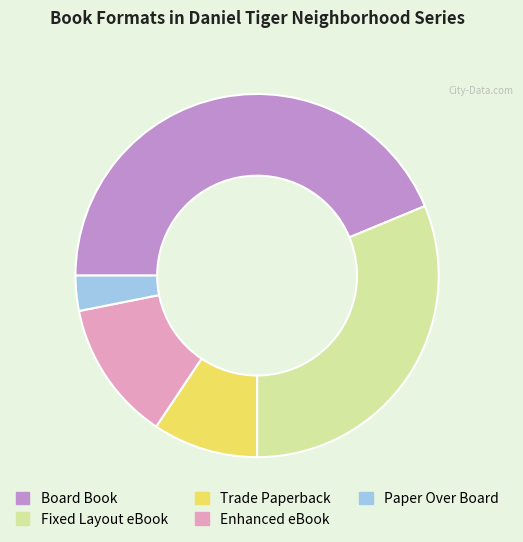

True or false: Trade Paperback accounts for 2% of the total.

False